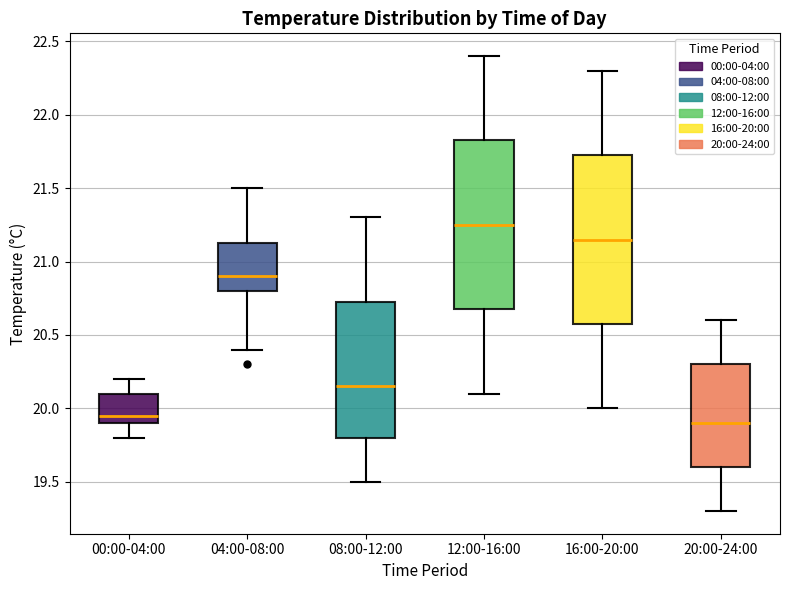

Which box has the lowest median line?

20:00-24:00